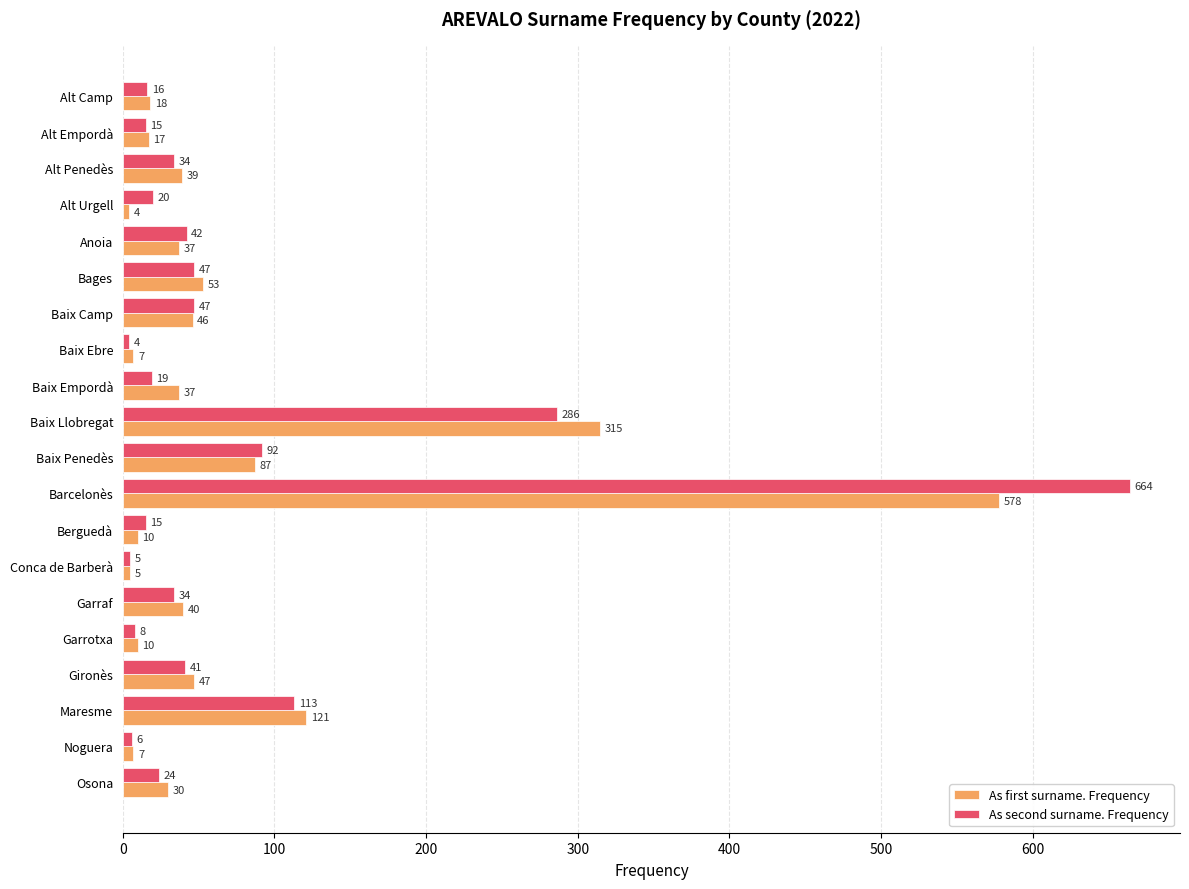

List the series in order of their overall mean, lowest first.

As first surname. Frequency, As second surname. Frequency